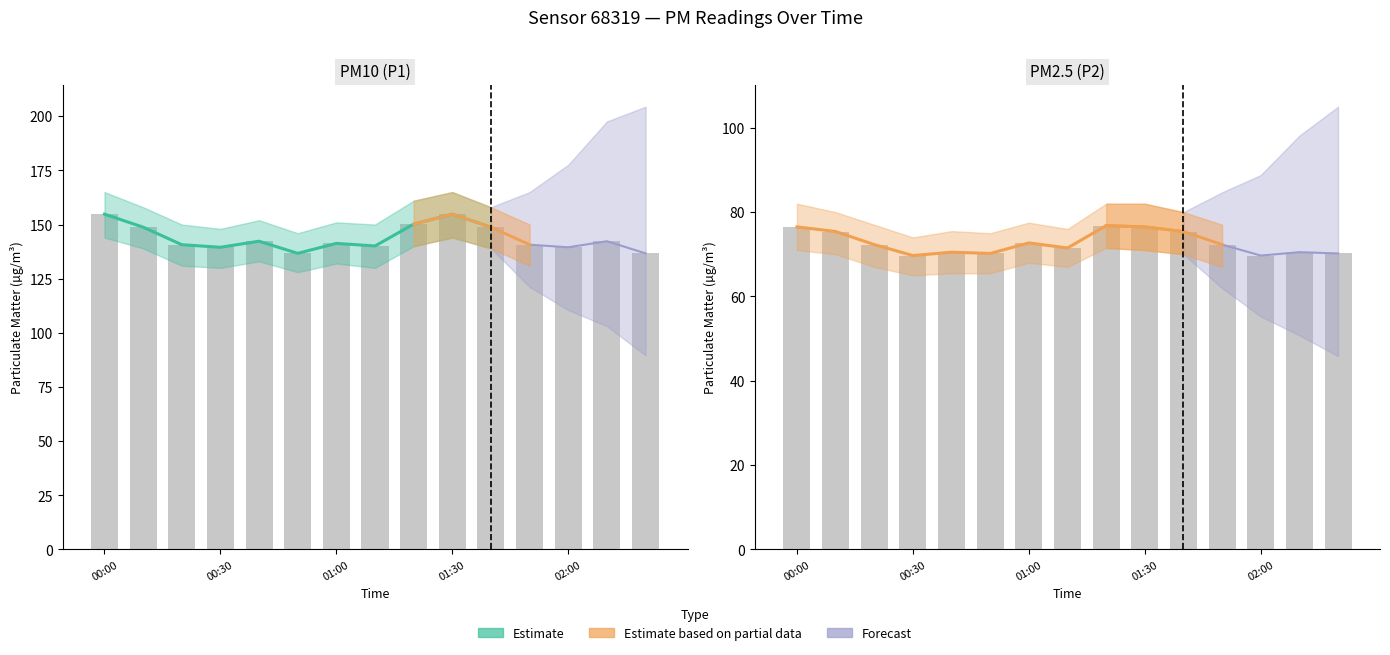

What is the label of the 6th bar from the left?

00:50